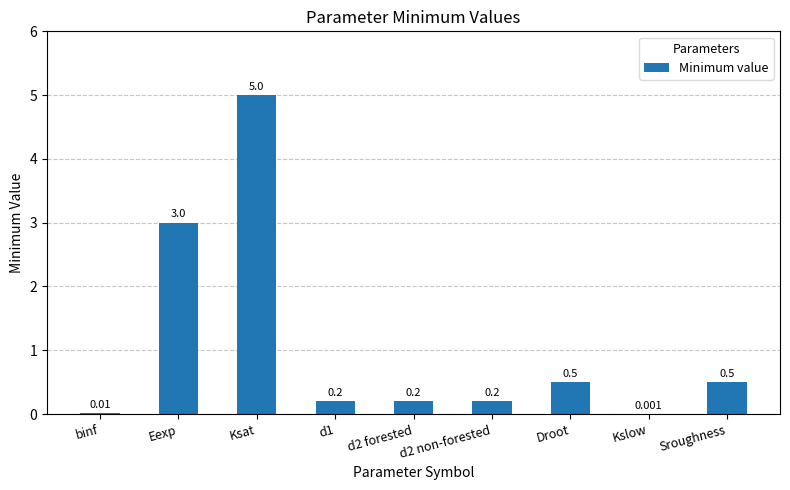

Between Eexp and binf, which is larger?

Eexp